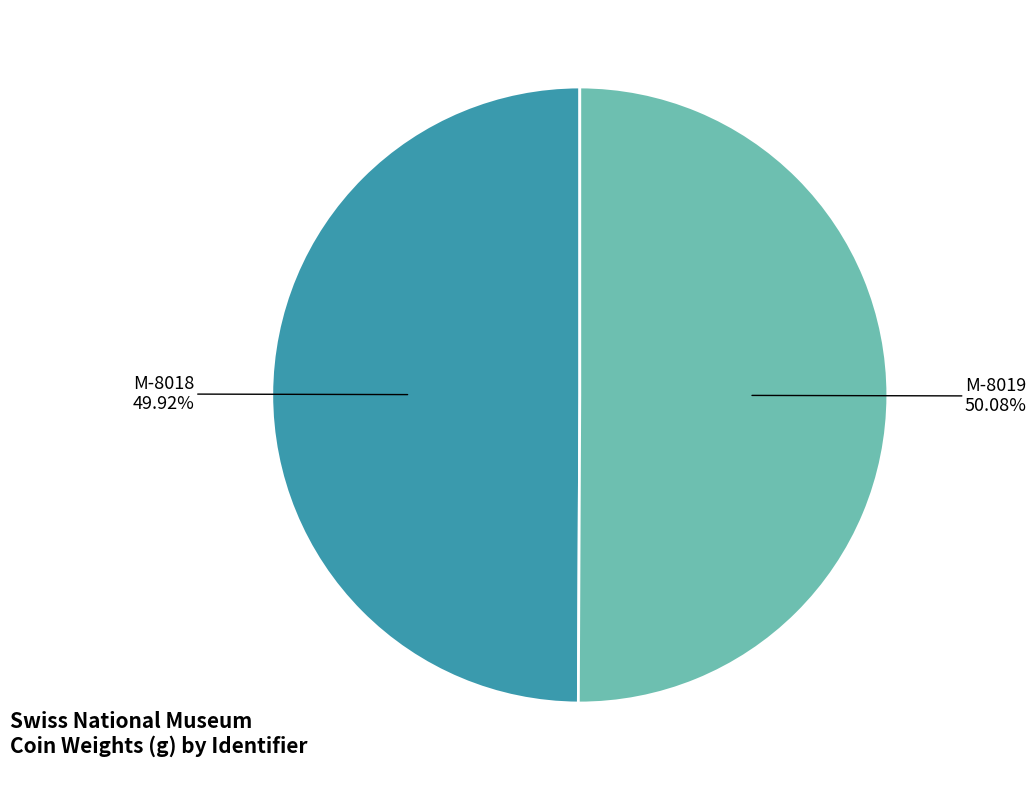

Is there a majority slice in this chart?

Yes